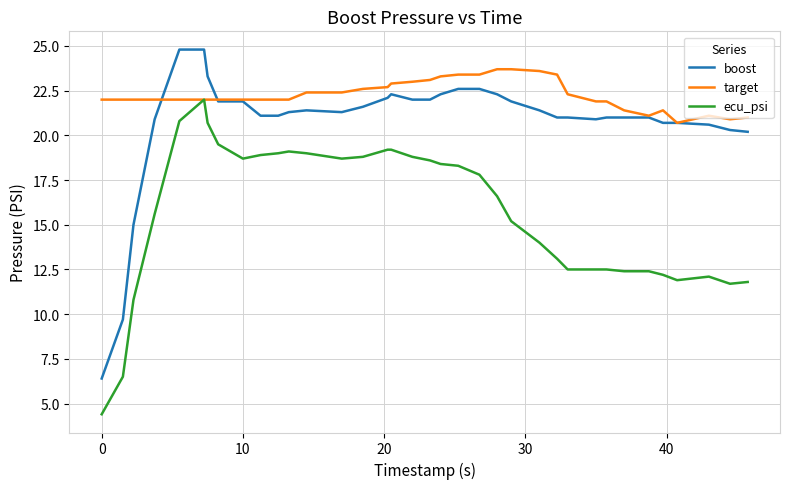

True or false: ecu_psi and boost cross at least once.

False